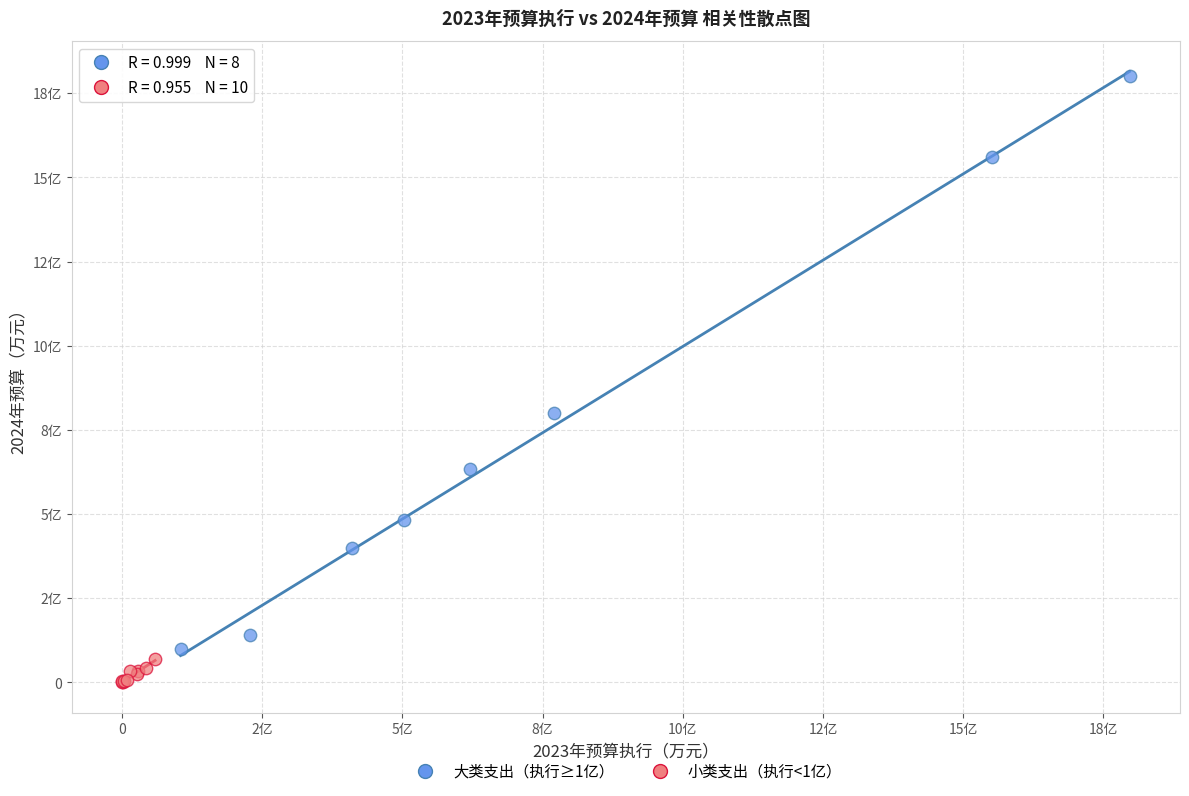

Which series has the largest Y range (max minus min)?

大类支出（执行≥1亿）